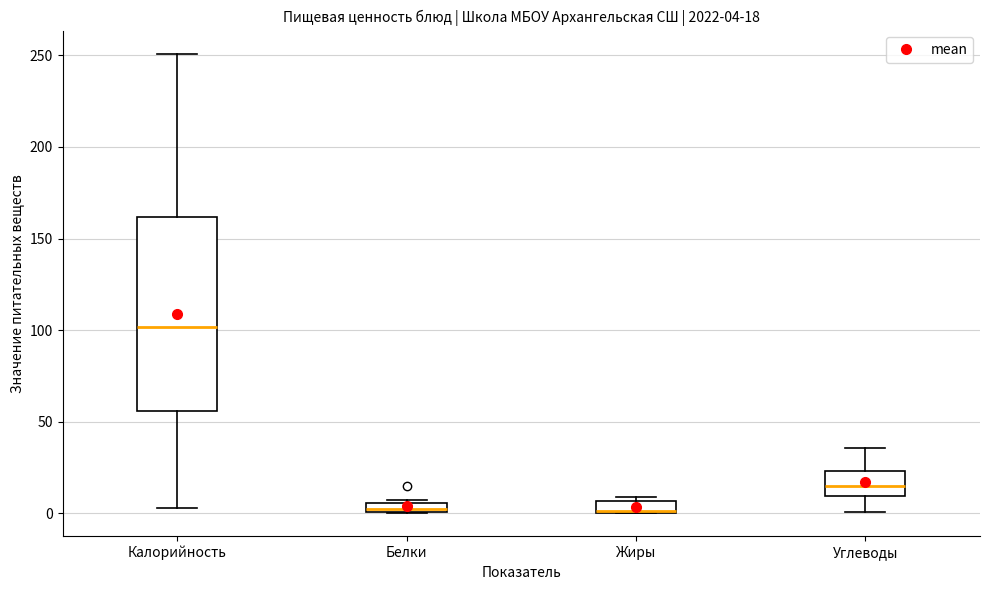

Comparing the boxes themselves (not the whiskers), which one is the tallest?

Калорийность